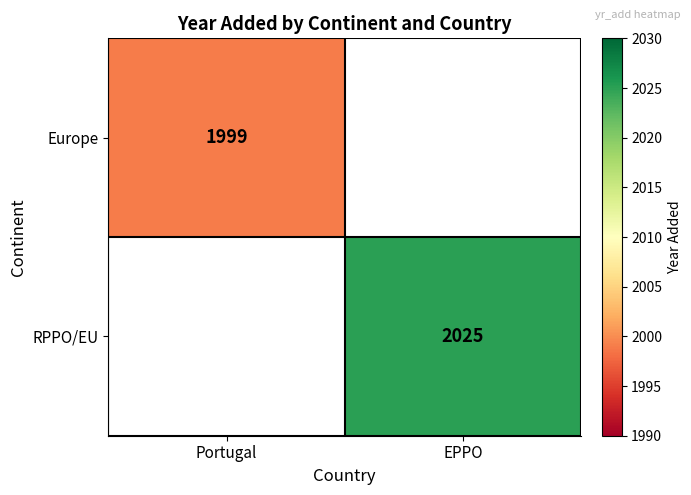

True or false: RPPO/EU has a value of 3433 at EPPO.

False